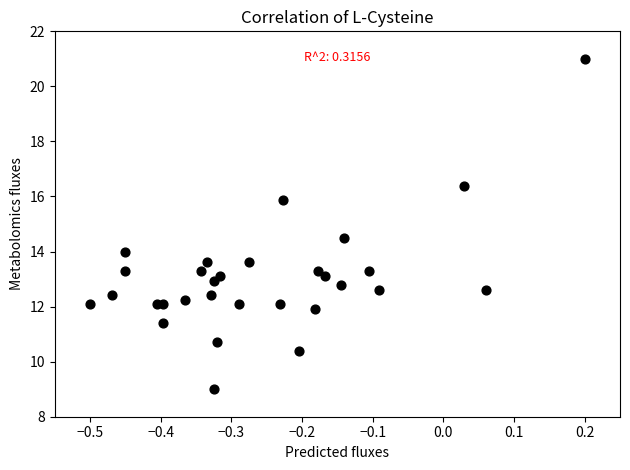

What is the range of X values (max minus min)?

0.7